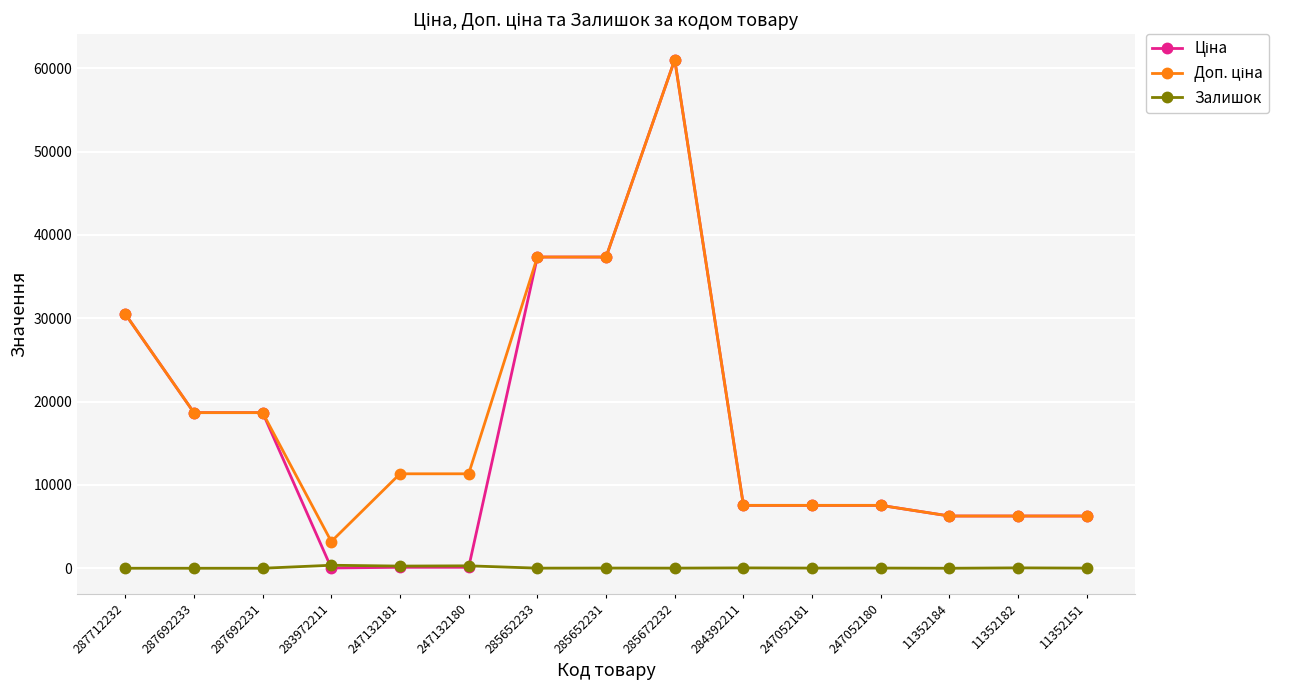

Is it true that Залишок equals 260.0 at 247132181?

True